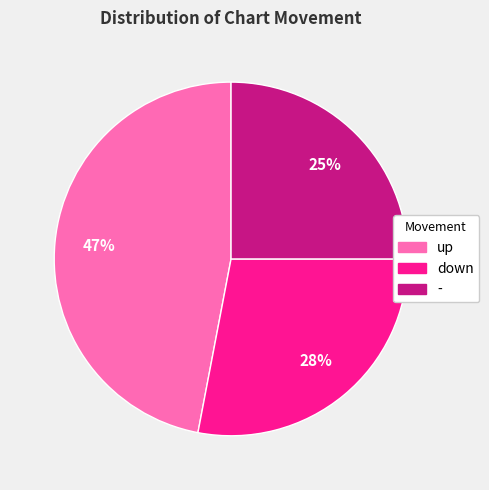

Is there a majority slice in this chart?

No